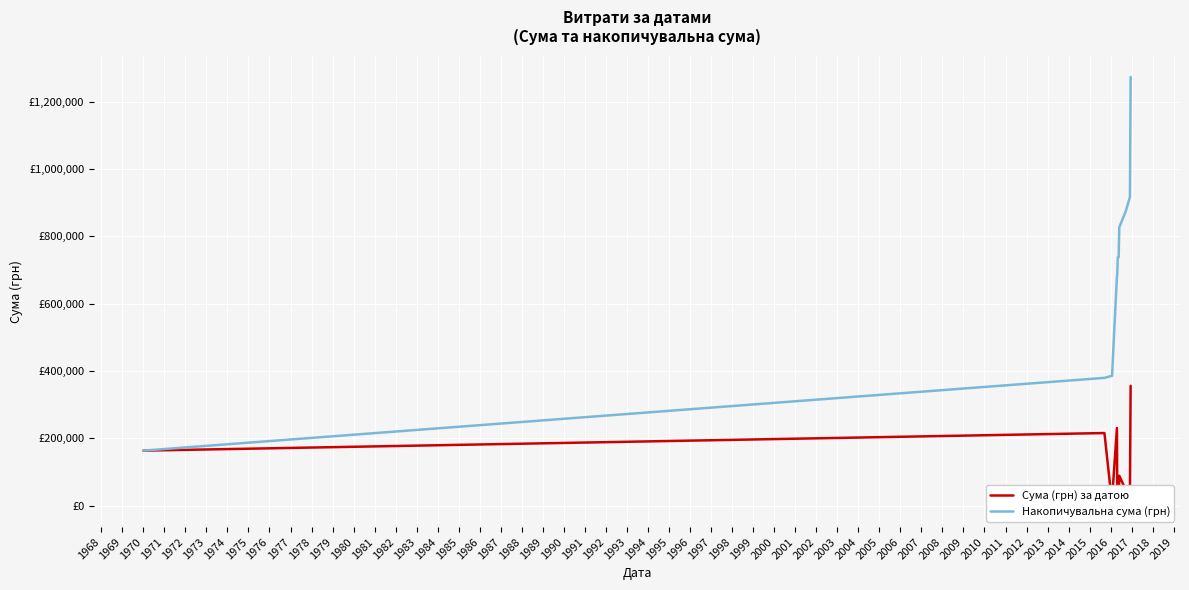

Is the value of Сума (грн) за датою at 1967 greater than the value of Накопичувальна сума (грн) at 1970?

No